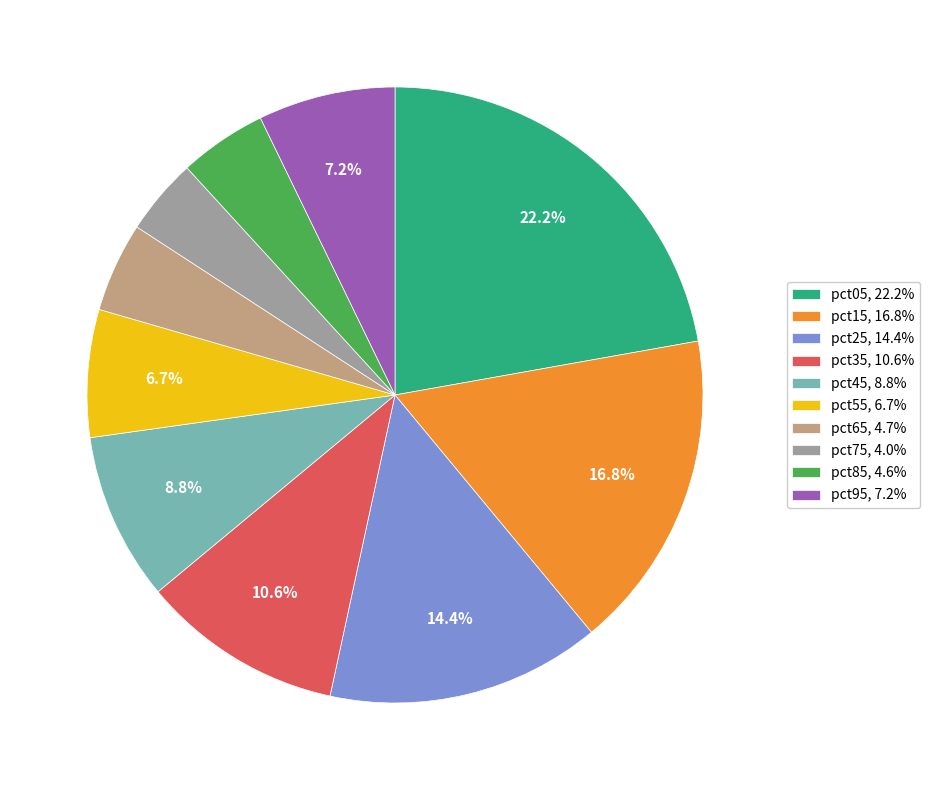

Between pct25 and pct05, which is larger?

pct05